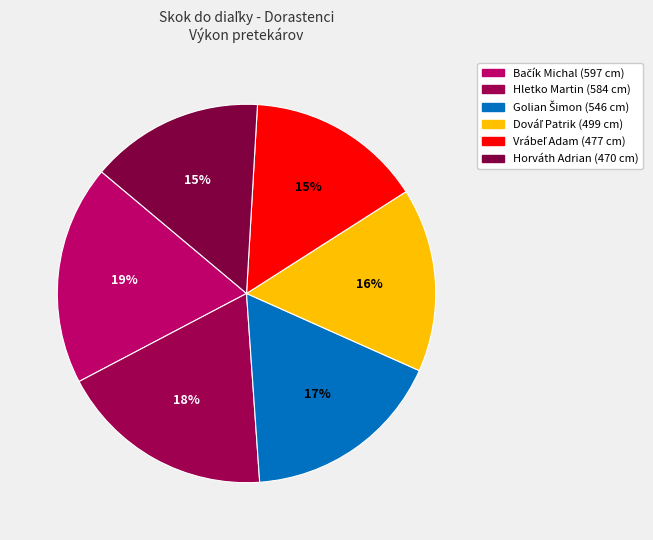

Is Golian Šimon the majority of the pie?

No